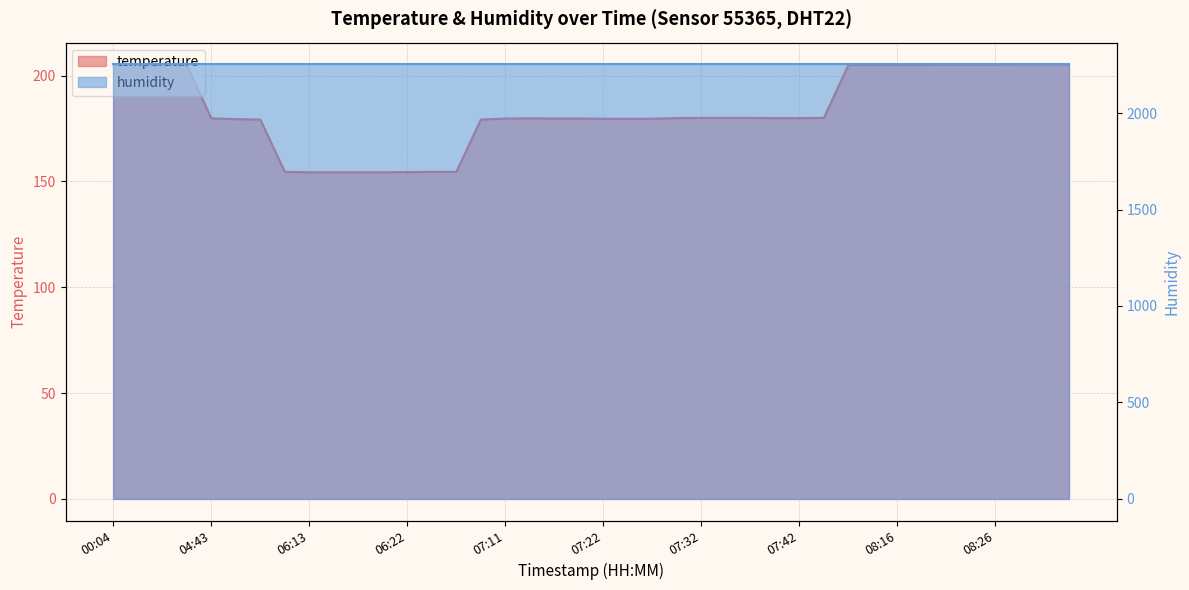

True or false: there are more than 1 points higher than both neighbors.

True